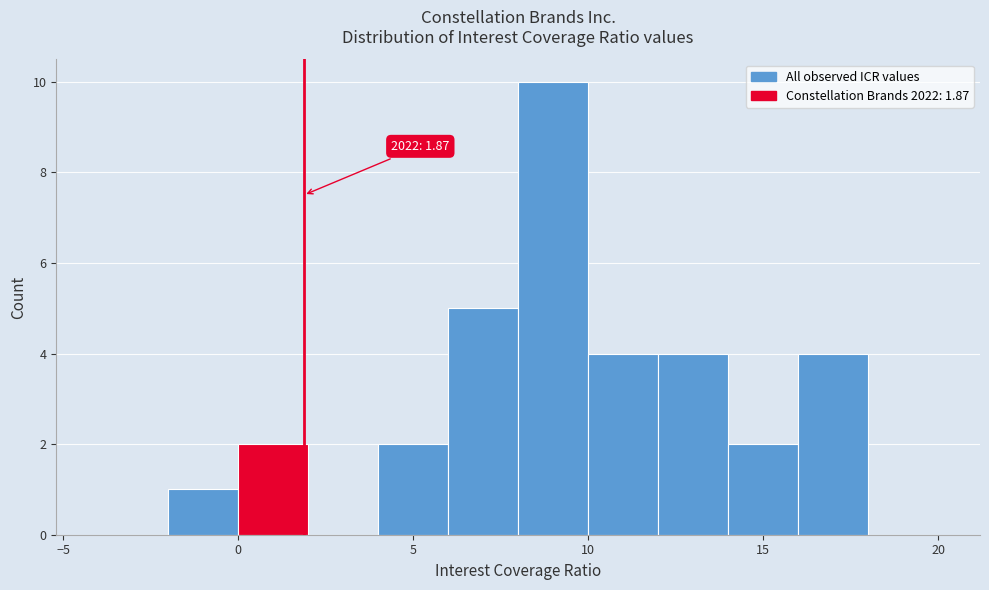

Which range on the x-axis has the tallest bar?

8 to 10